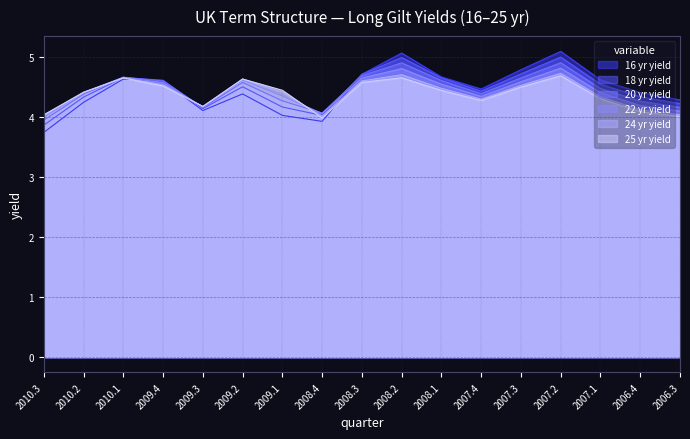

What is the sum of all 16 yr yield values?

75.7